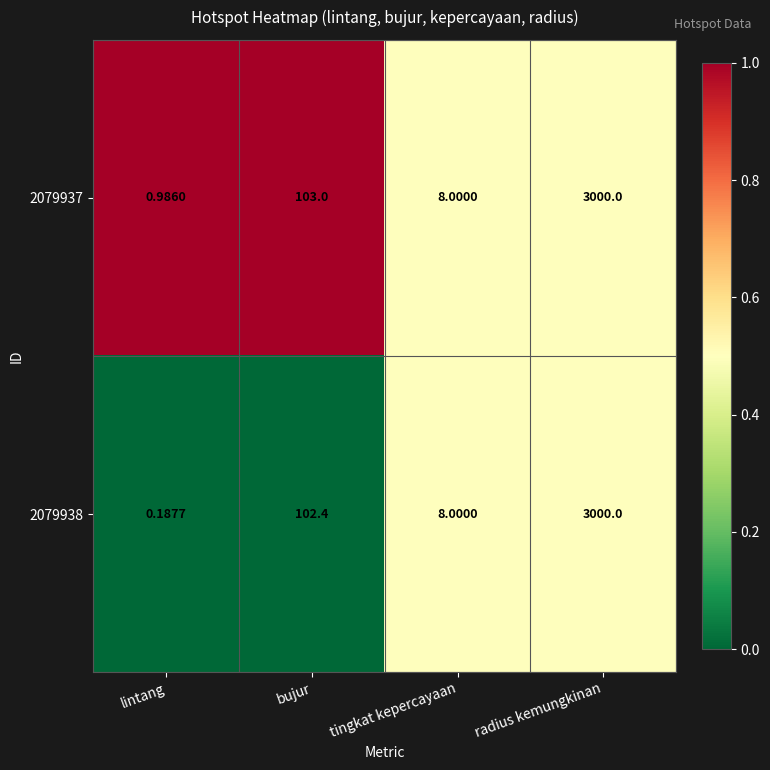

Which category has the lowest value across all series?

lintang